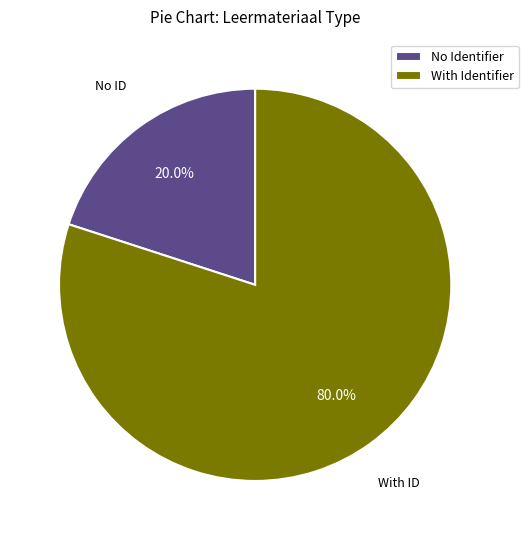

How many slices are in this pie chart?

2